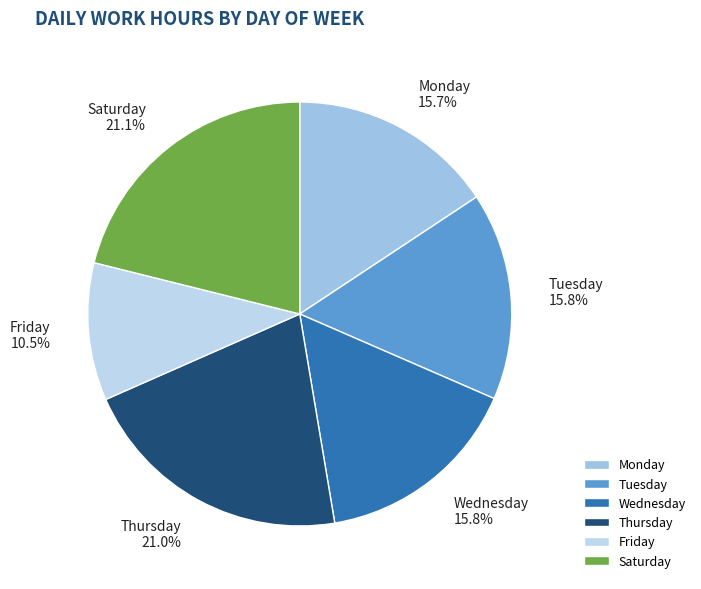

To the nearest percent, what is the average slice percentage?

17%